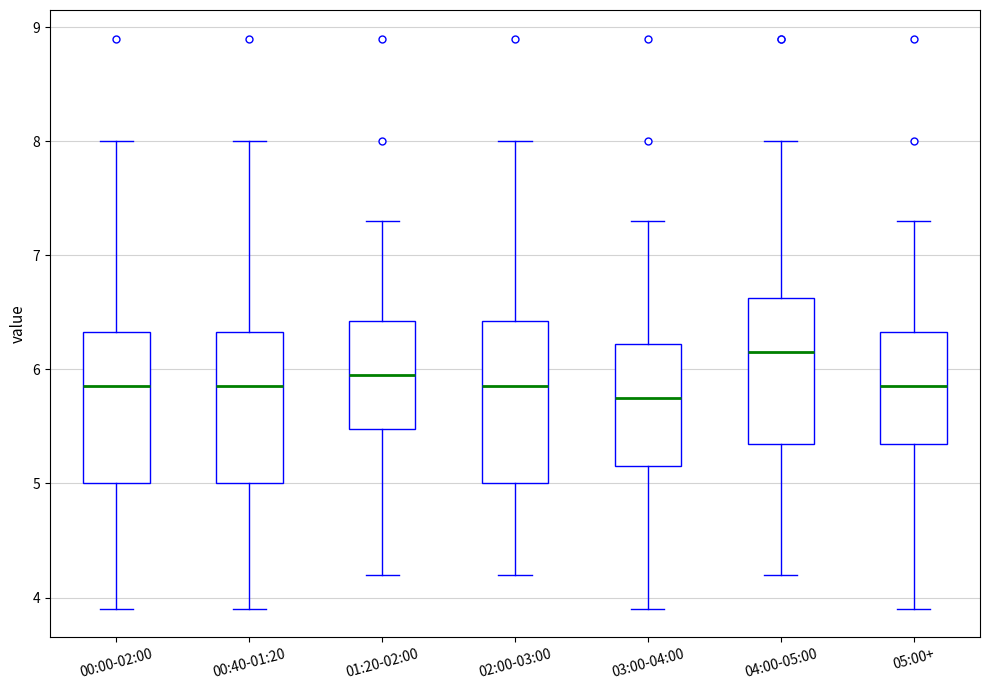

Reading left to right, read every box against the y-axis: the position of its median line, the range the box covers, and the ends of its whiskers. The values are not printed on the chart, so give them approximately, as read against the axis.

00:00-02:00: median 5.9, box 5.0 to 6.3, whiskers 3.9 to 8.0
00:40-01:20: median 5.9, box 5.0 to 6.3, whiskers 3.9 to 8.0
01:20-02:00: median 6.0, box 5.5 to 6.4, whiskers 4.2 to 7.3
02:00-03:00: median 5.9, box 5.0 to 6.4, whiskers 4.2 to 8.0
03:00-04:00: median 5.8, box 5.2 to 6.2, whiskers 3.9 to 7.3
04:00-05:00: median 6.2, box 5.4 to 6.6, whiskers 4.2 to 8.0
05:00+: median 5.9, box 5.4 to 6.3, whiskers 3.9 to 7.3